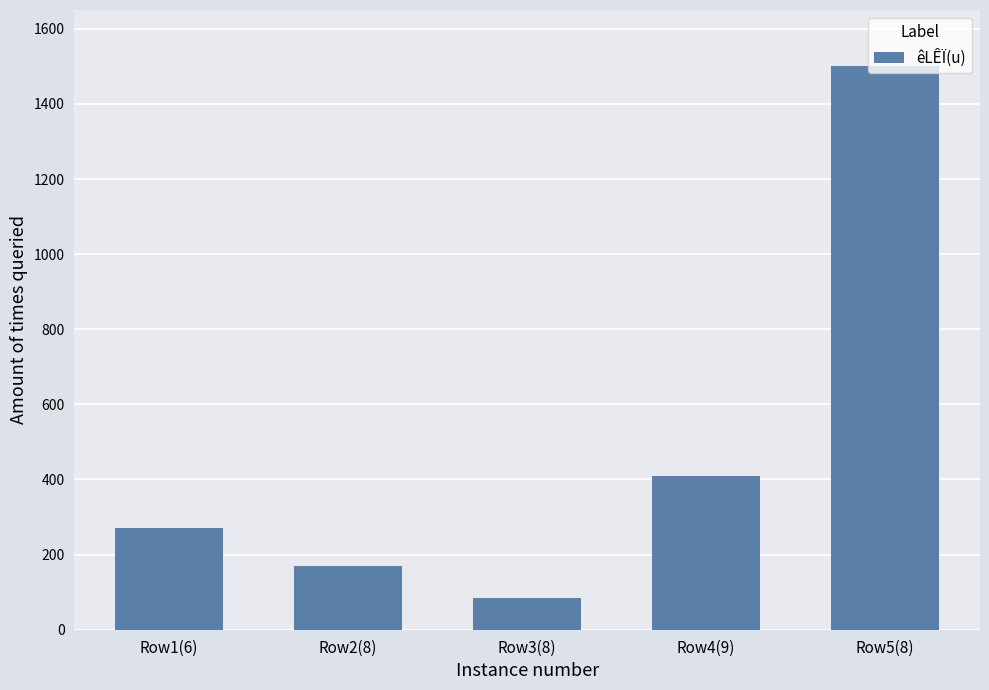

At which label is the value closest to 792?

Row4(9)